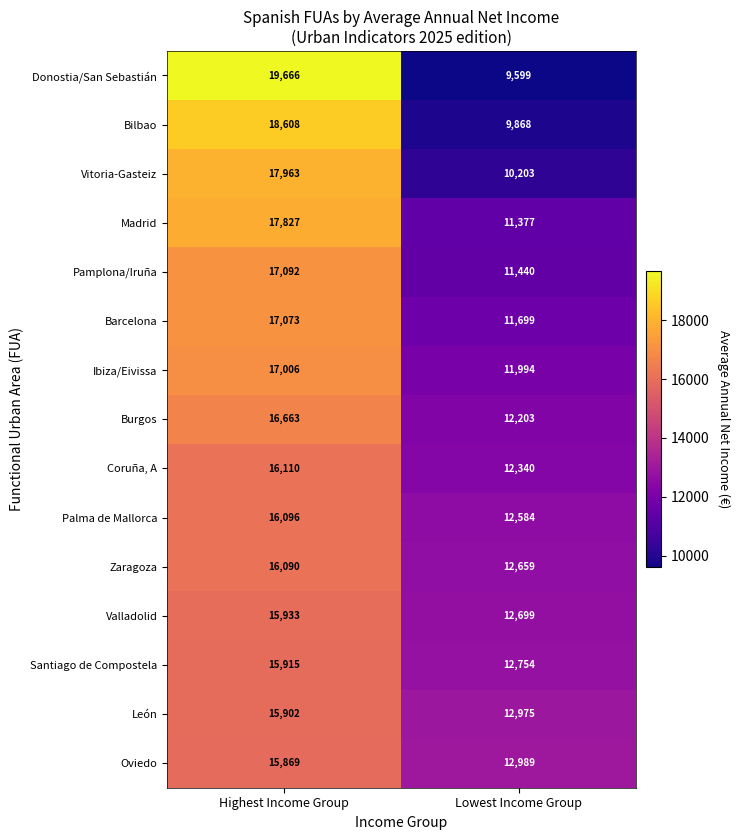

Rank the series by their maximum value, from highest to lowest.

Donostia/San Sebastián, Bilbao, Vitoria-Gasteiz, Madrid, Pamplona/Iruña, Barcelona, Ibiza/Eivissa, Burgos, Coruña, A, Palma de Mallorca, Zaragoza, Valladolid, Santiago de Compostela, León, Oviedo